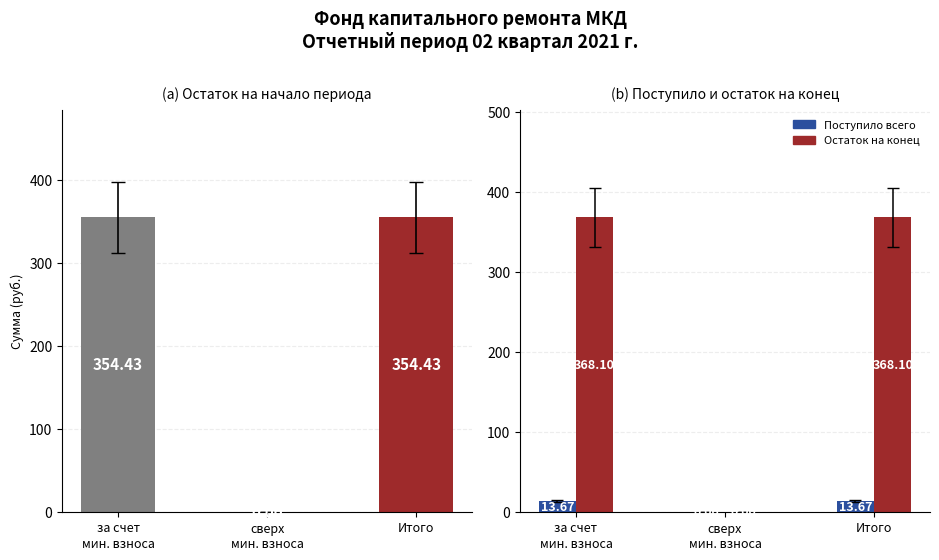

What is the sum of all Остаток на начало values?

708.9